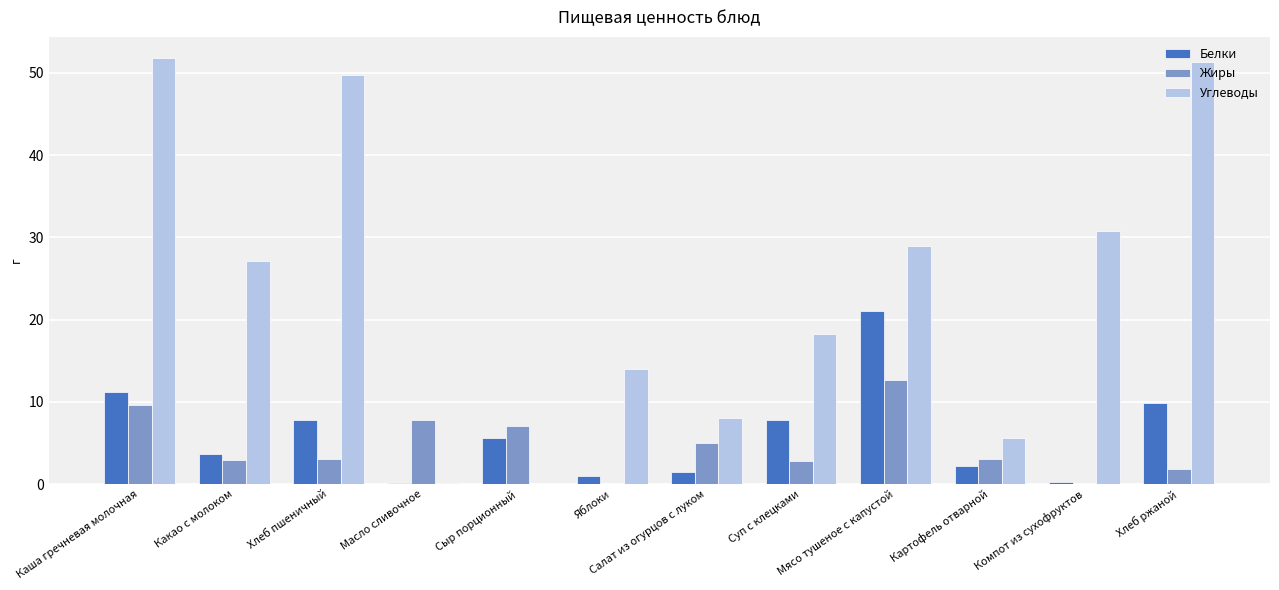

Between Сыр порционный and Яблоки, which series saw the biggest shift?

Углеводы